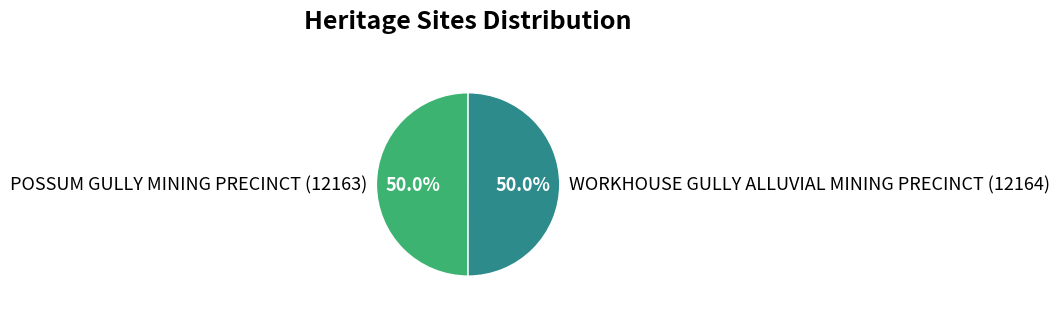

What percentage is NOT represented by POSSUM GULLY MINING PRECINCT?

50.0%